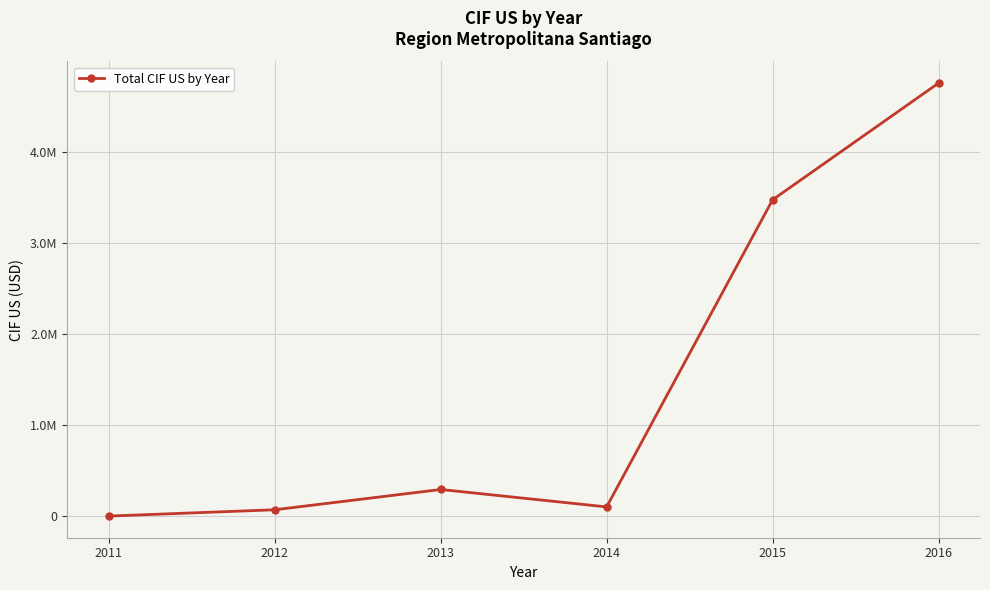

Is this an area chart (filled region under the line)?

No